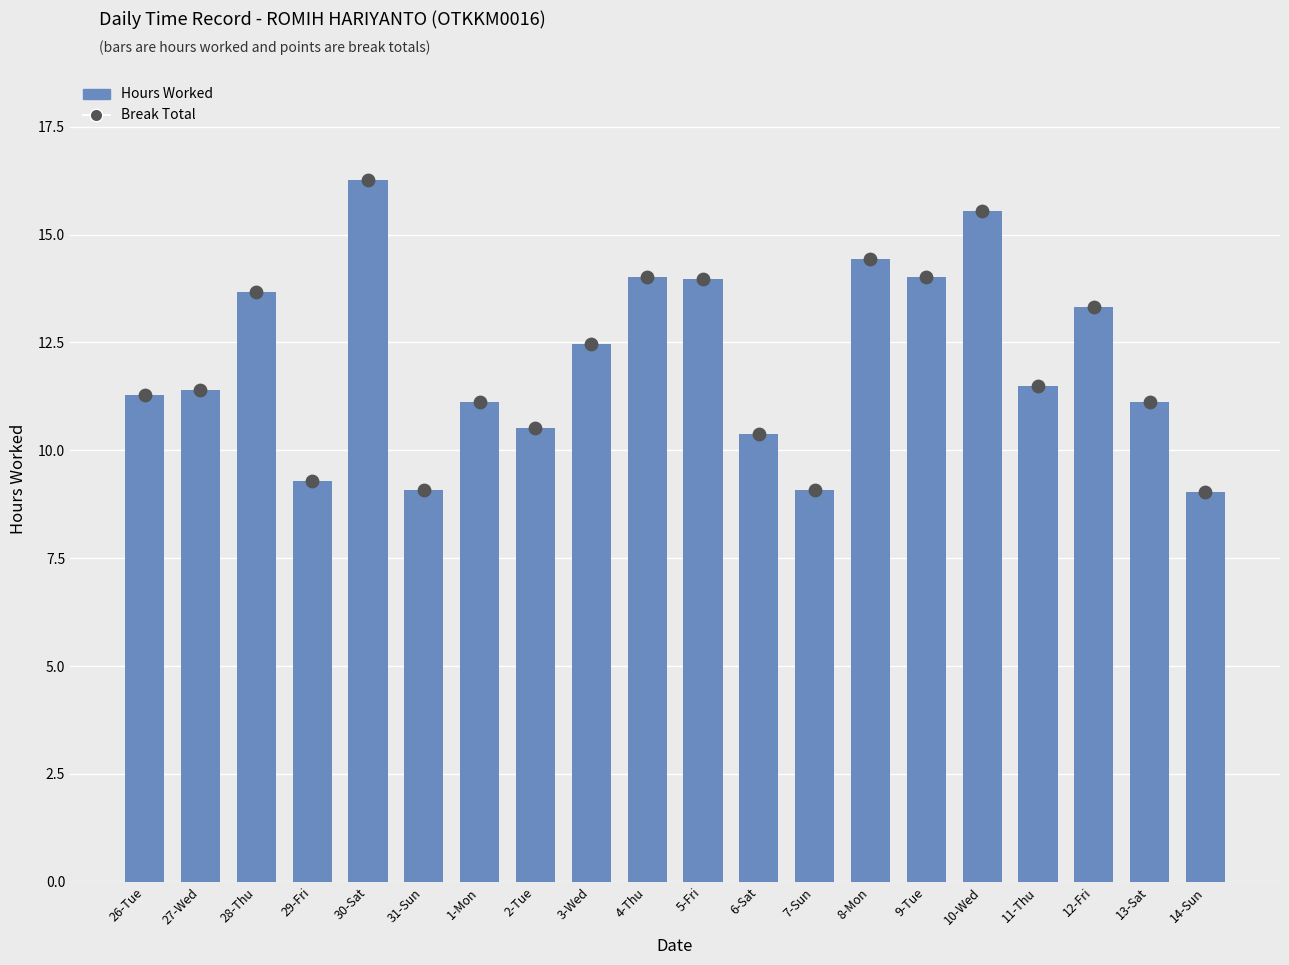

At which category is the sum across all series the highest?

30-Sat